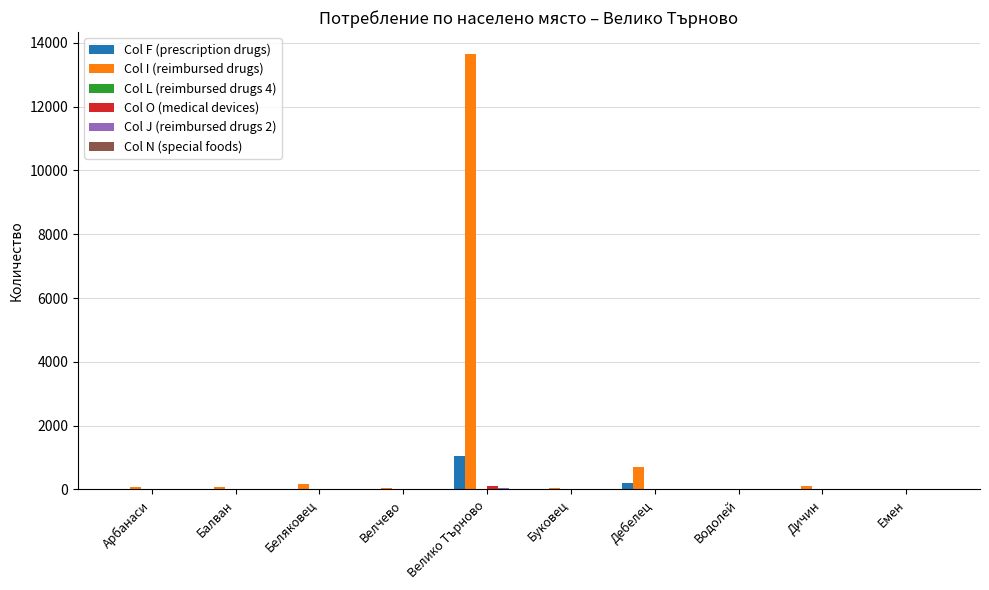

At which category is the sum across all series the highest?

Велико Търново